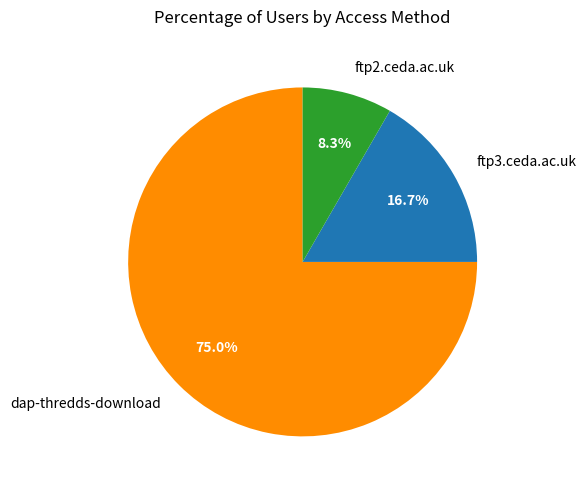

Approximately how many times larger is the value at dap-thredds-download compared to ftp2.ceda.ac.uk?

9.0